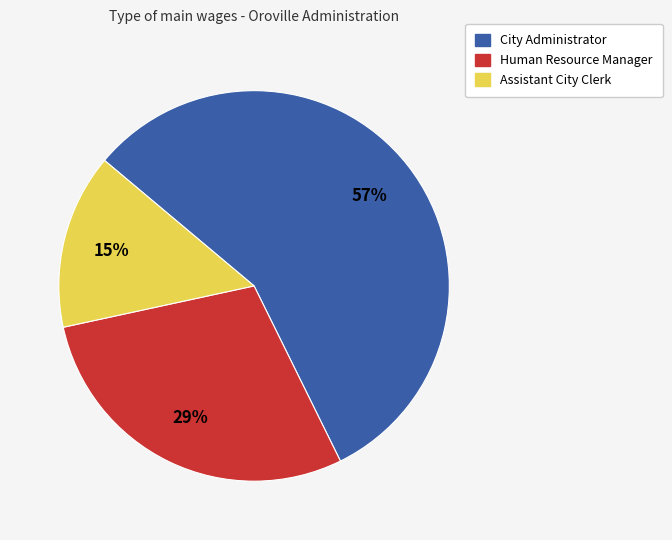

What percentage is the Human Resource Manager slice, to the nearest percent?

29%